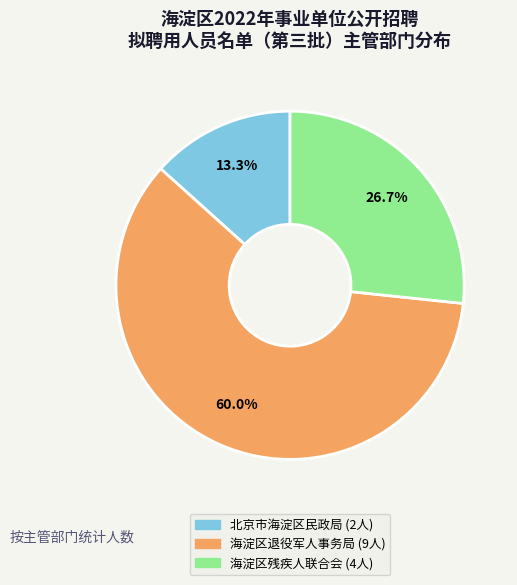

To the nearest percent, what is the average slice percentage?

33%